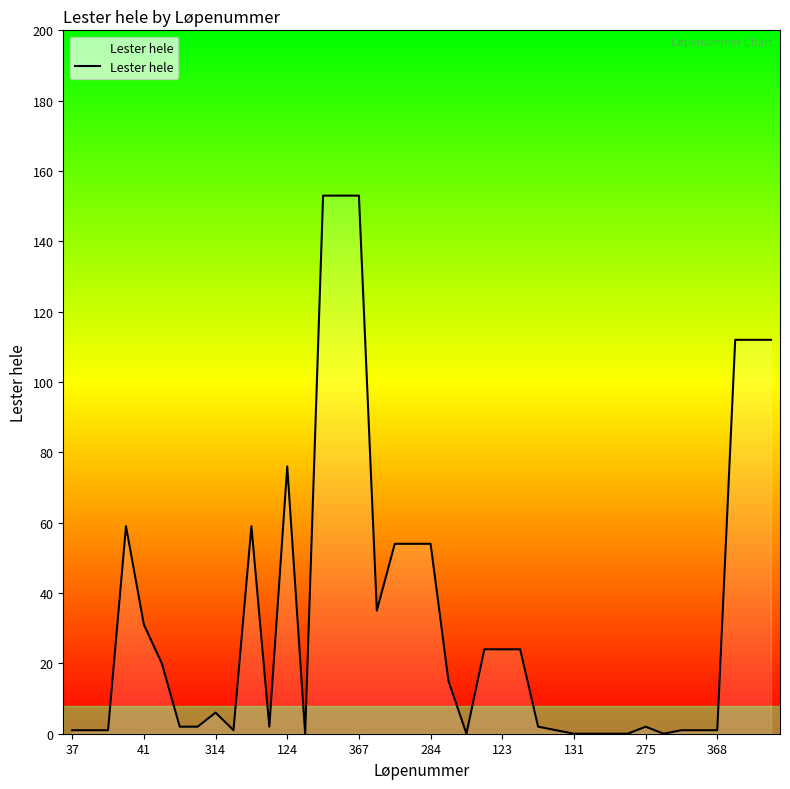

Reading left to right, list all the values displayed in this chart.

1	1	1	59	31	20	2	2	6	1	59	2	76	0	153	153	153	35	54	54	54	15	0	24	24	24	2	1	0	0	0	0	2	0	1	1	1	112	112	112